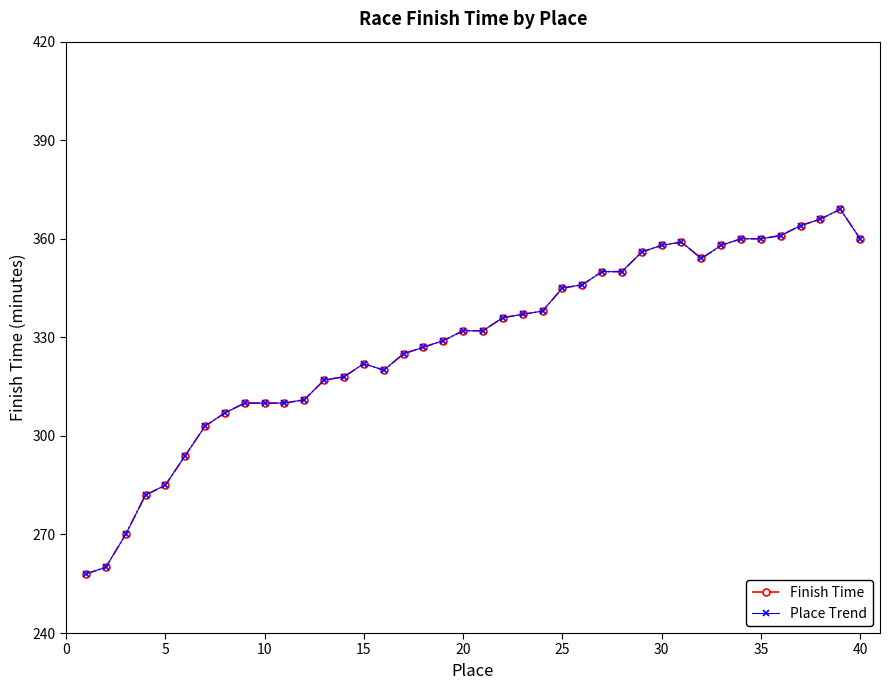

Is this an area chart (filled region under the line)?

No